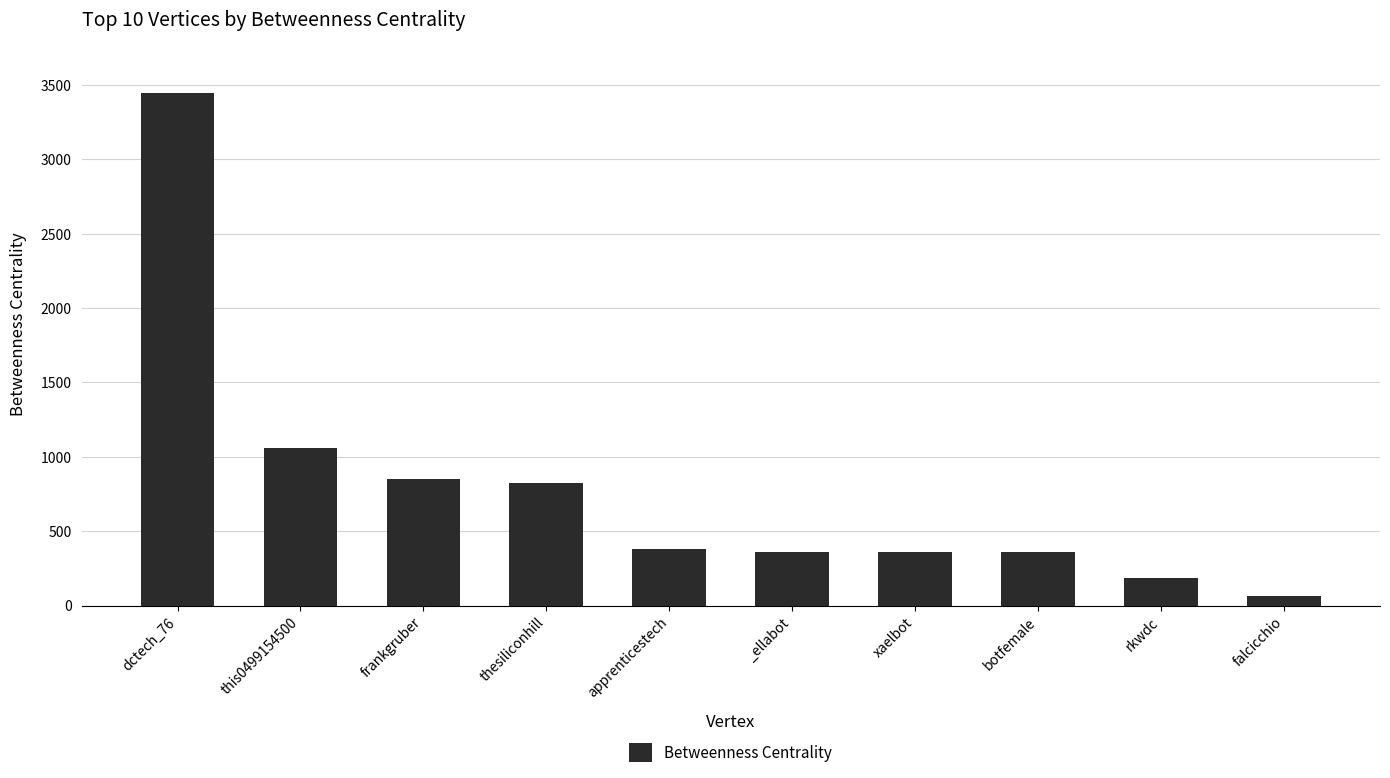

What is the minimum value shown in the chart?

63.5